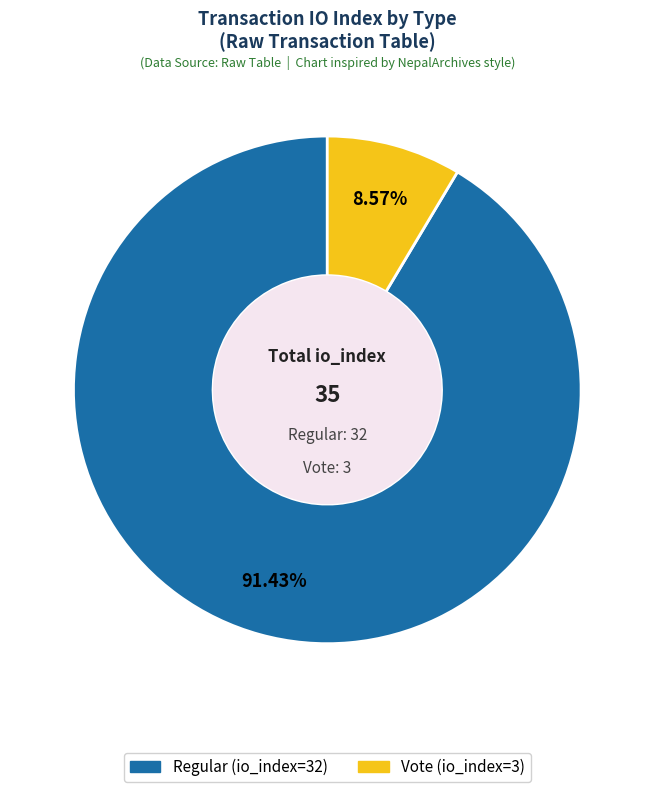

Is the sum of Regular (io_index=32) and Vote (io_index=3) greater than half?

Yes